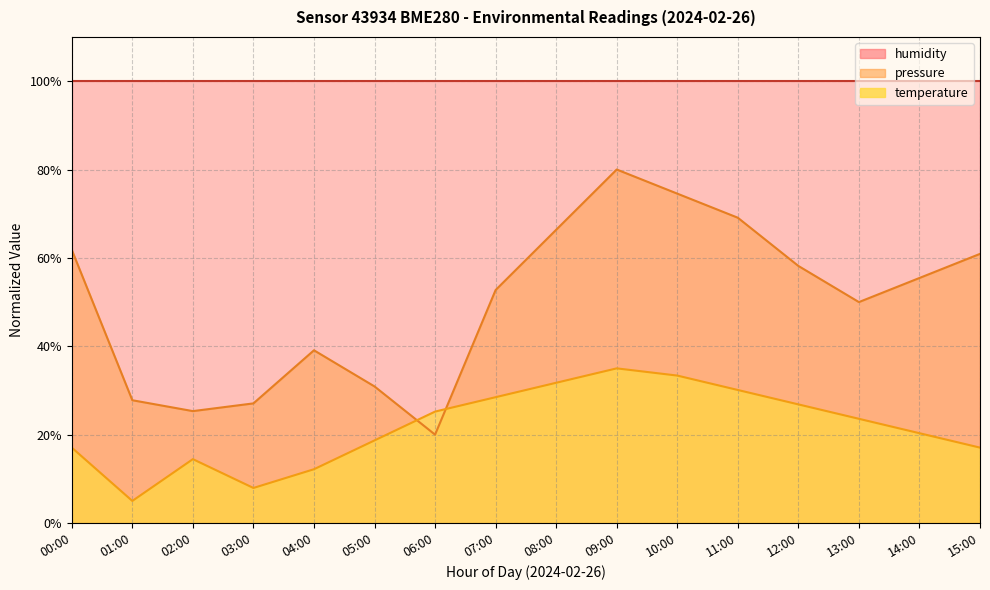

What is the difference between the pressure values at 12:00 and 06:00?

38.2